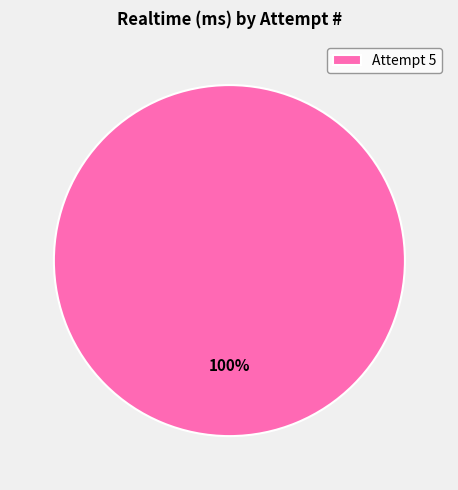

Is there any slice that represents more than half of the pie?

Yes